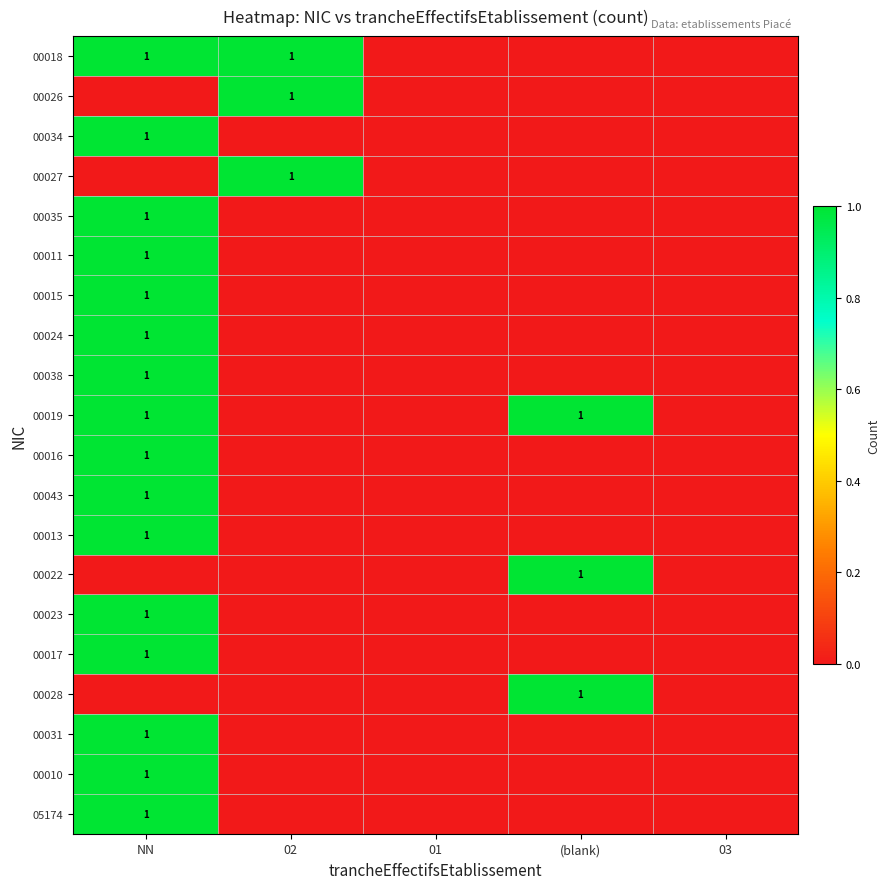

Is it true that 00027 equals 0 at 02?

False